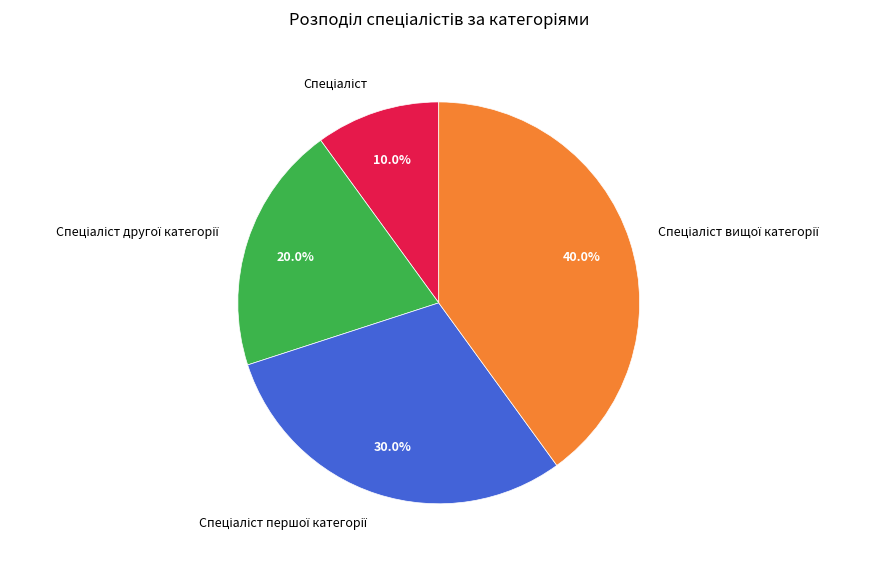

Is there a majority slice in this chart?

No